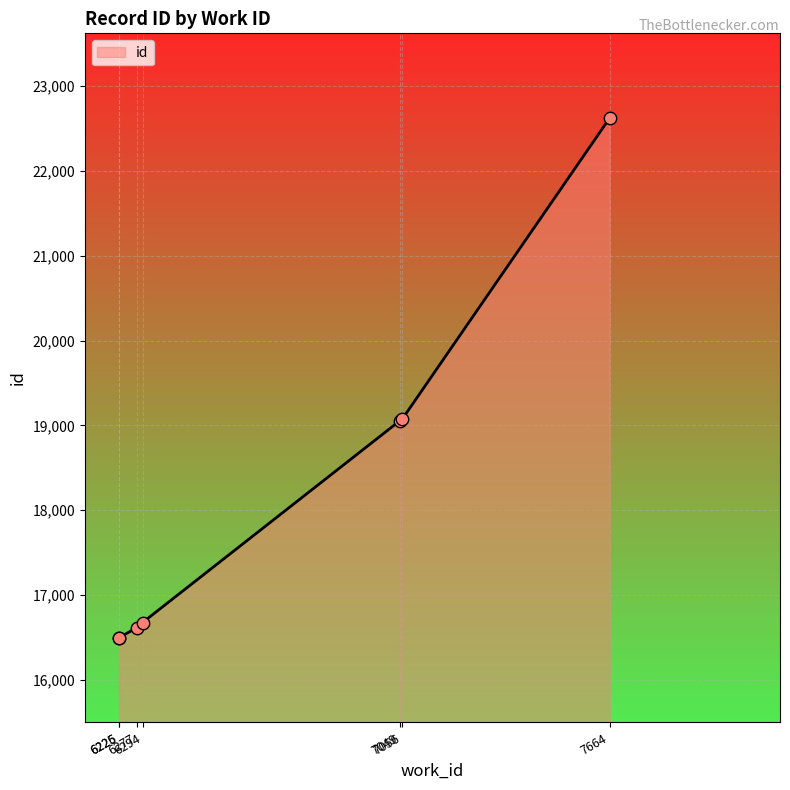

Approximately how many times larger is the value at 7664 compared to 6226?

1.4